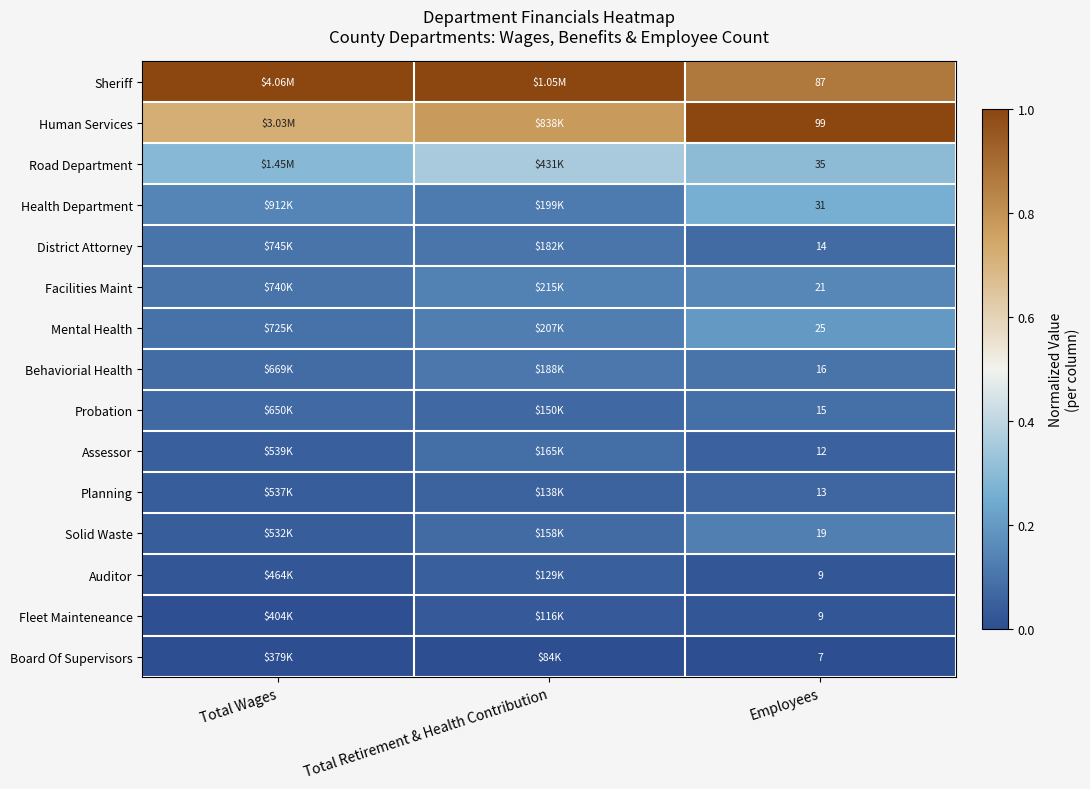

At which category is the sum across all series the highest?

Employees